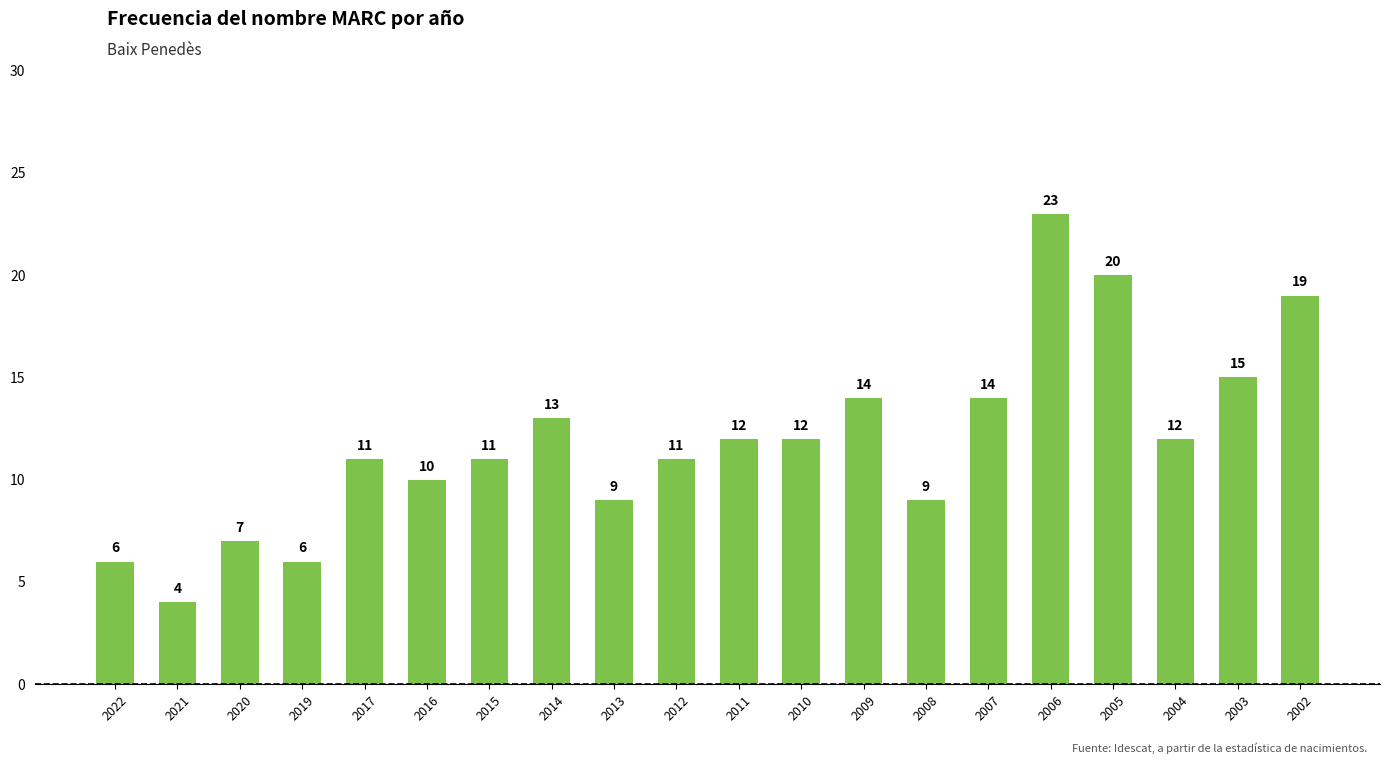

The value at 2007 is 14. True or false?

True